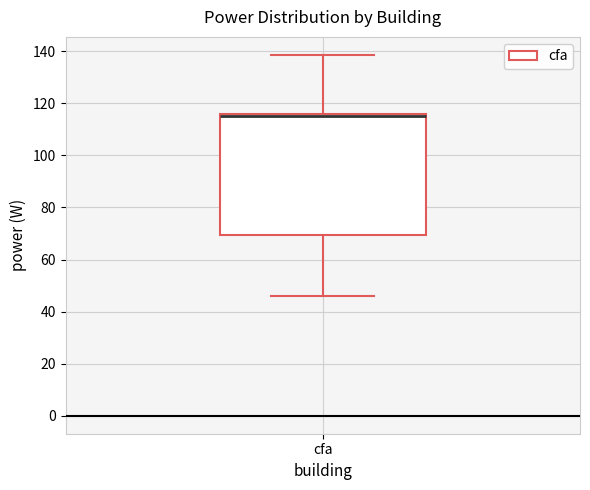

Where is the upper edge of the box for cfa on the y-axis? The values are not printed on the chart, so give them approximately, as read against the axis.

116